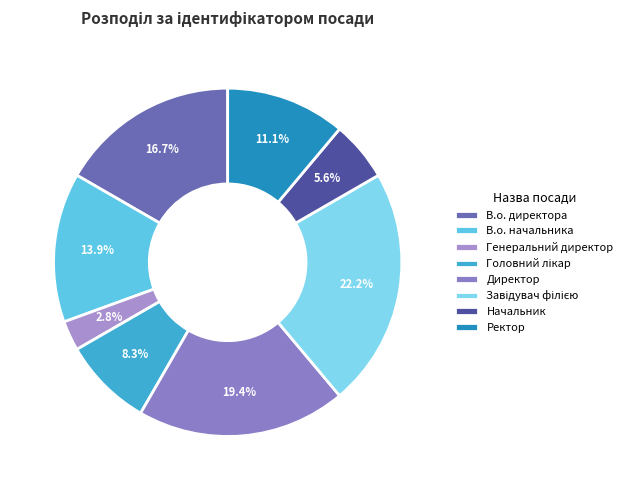

Is the sum of Завідувач філією and В.о. директора greater than half?

No